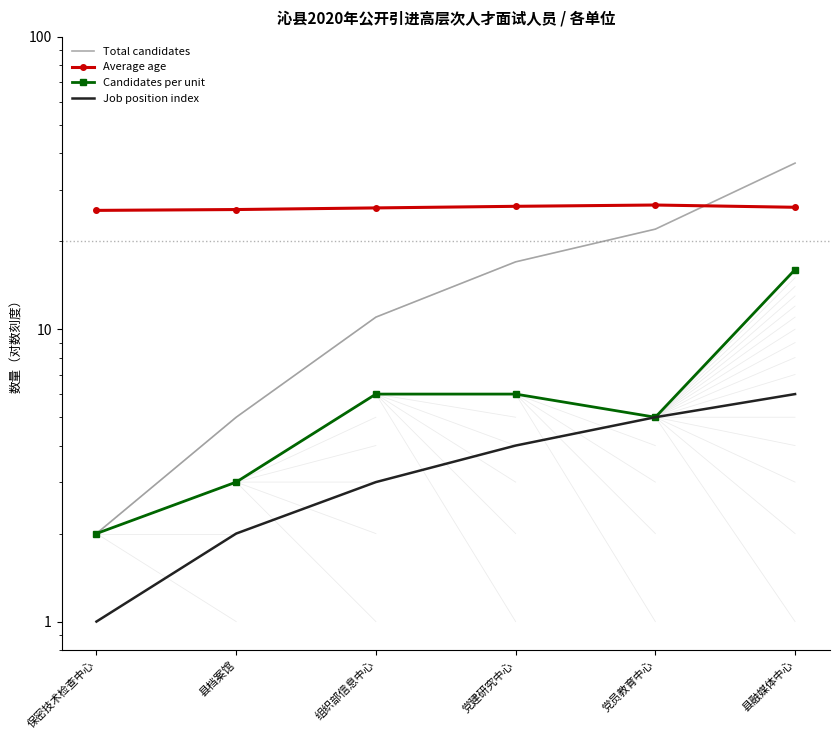

What is the difference between the highest and lowest values at 党员教育中心?

21.6